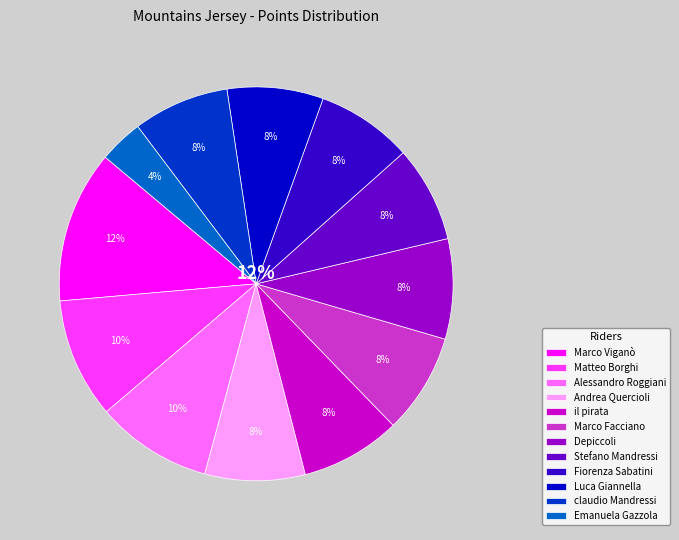

What percentage do claudio Mandressi and il pirata together represent?

16.1%